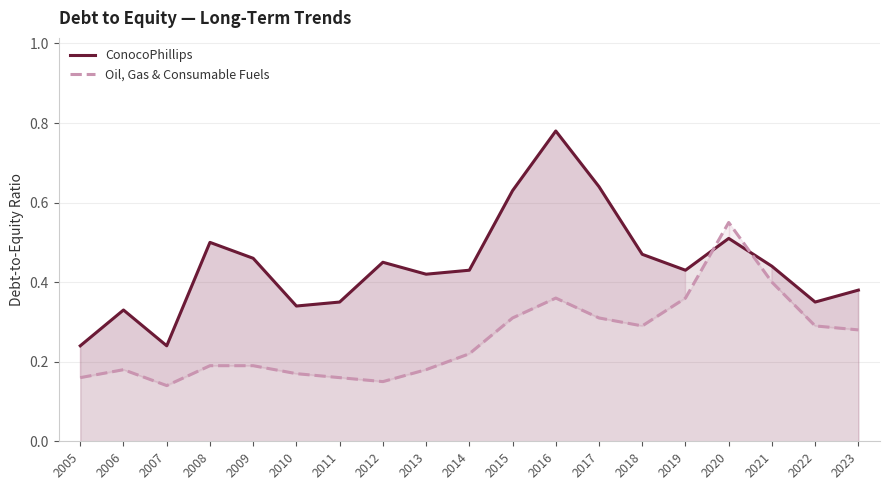

How many lines are shown in the chart?

2